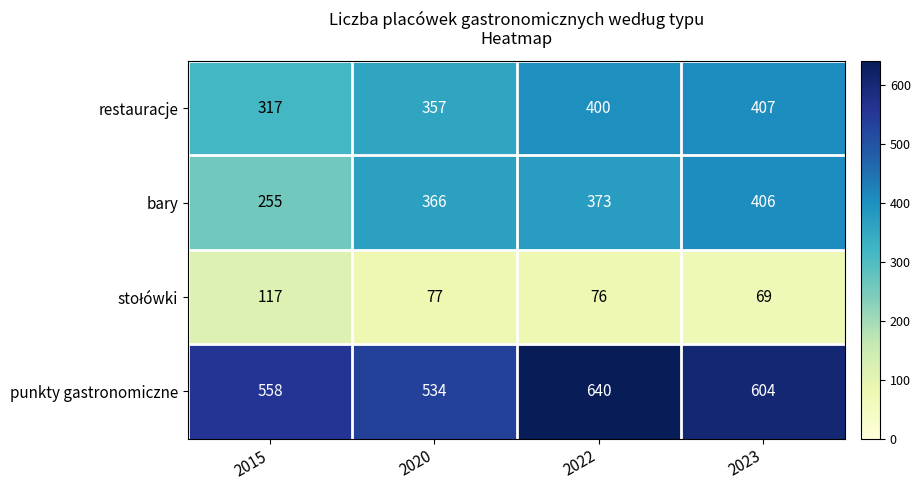

What is the difference between the maximum and minimum values in the bary series?

151